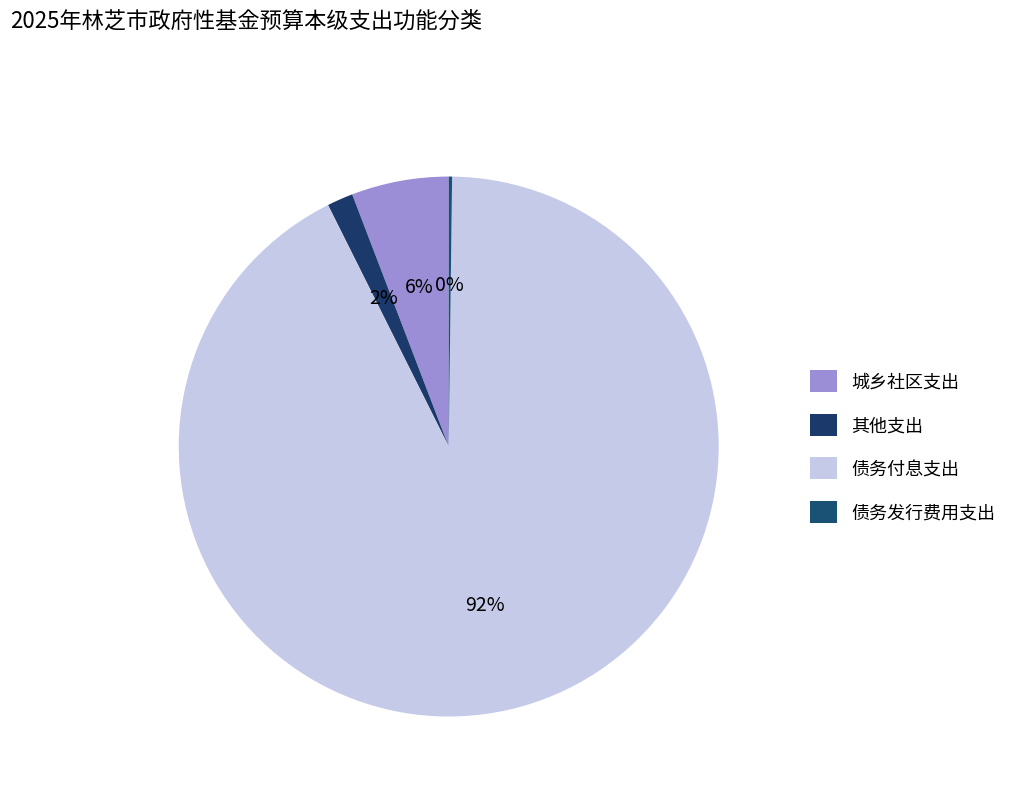

Is there any slice that represents more than half of the pie?

Yes